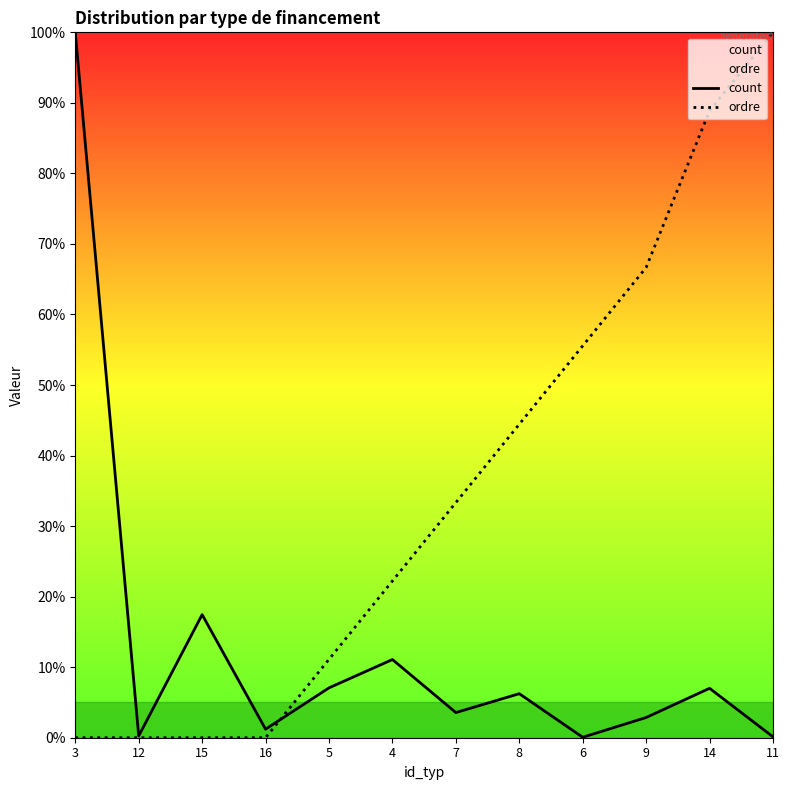

The ordre series shows 100.0 at 11. True or false?

True